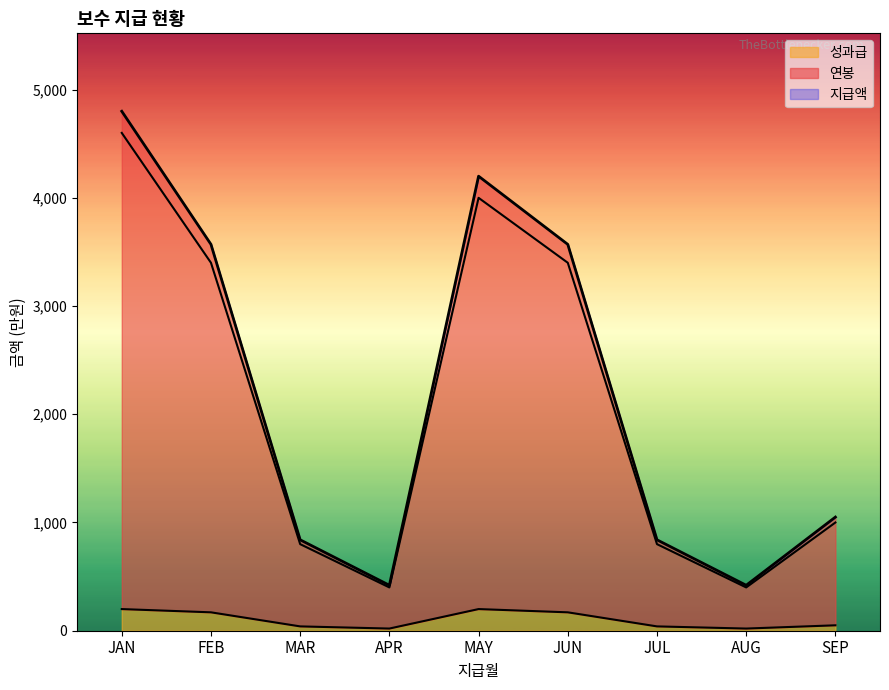

What is the highest value of the 성과급 series?

200